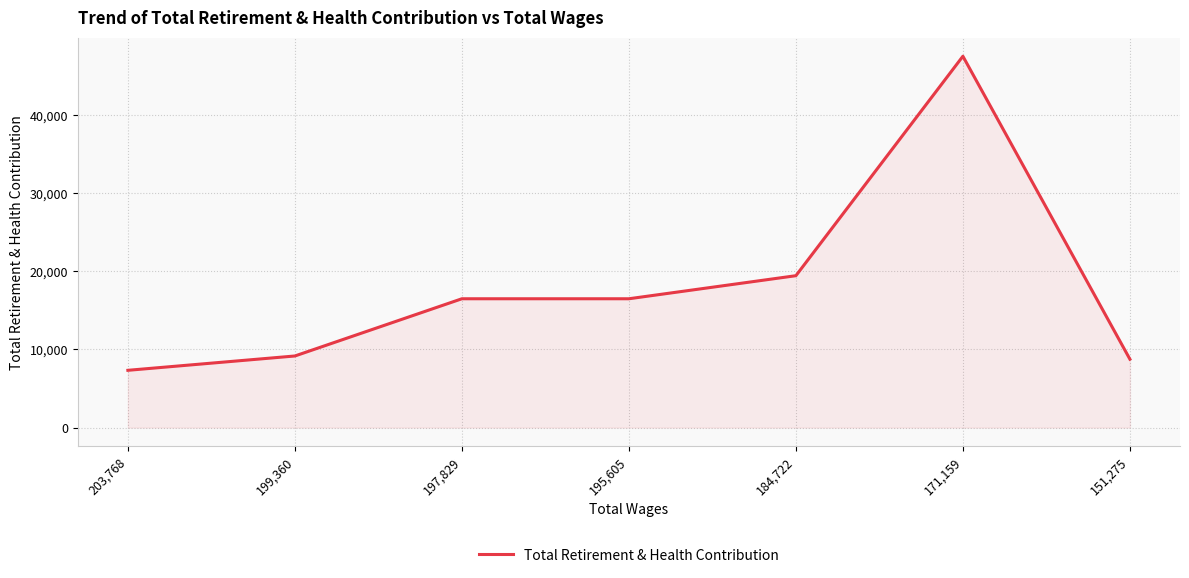

Is it true that the value at 151,275 is 8747?

True